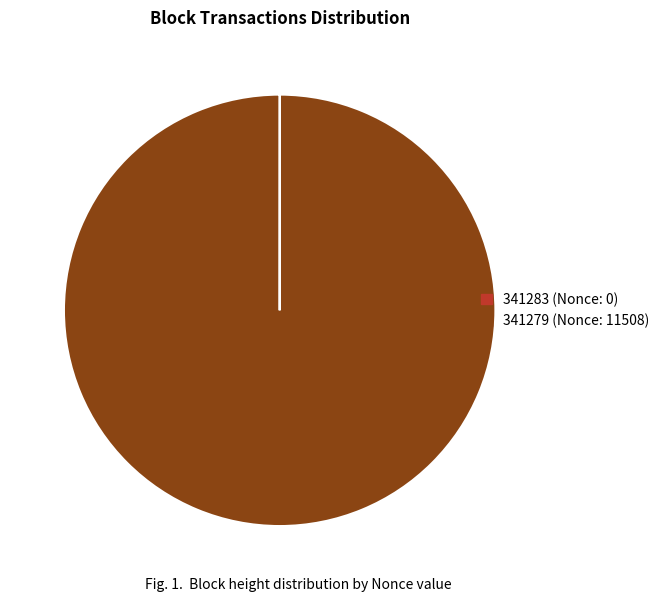

The 341279 slice represents 100% of the pie. True or false?

True